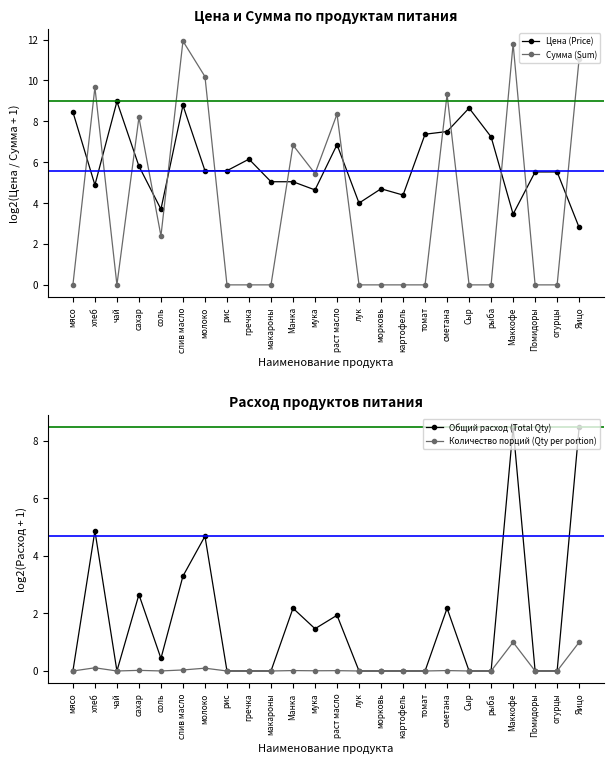

What is the maximum value shown in the chart?

11.9